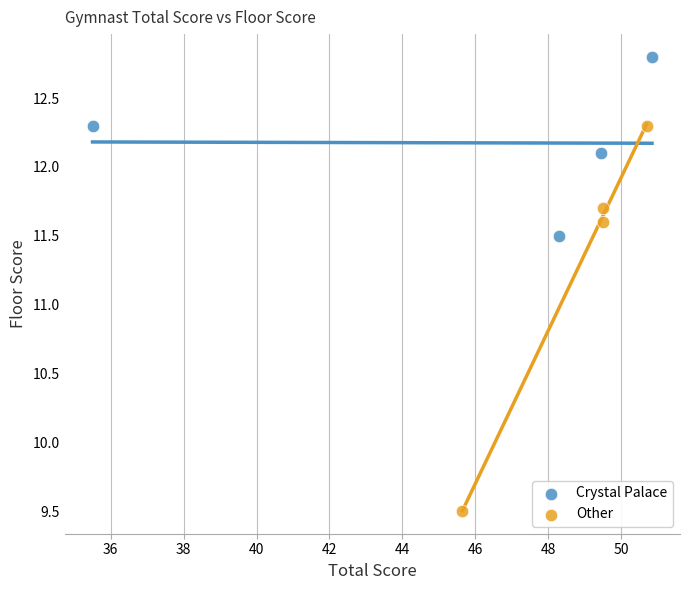

Which series contains the highest Y value?

Crystal Palace